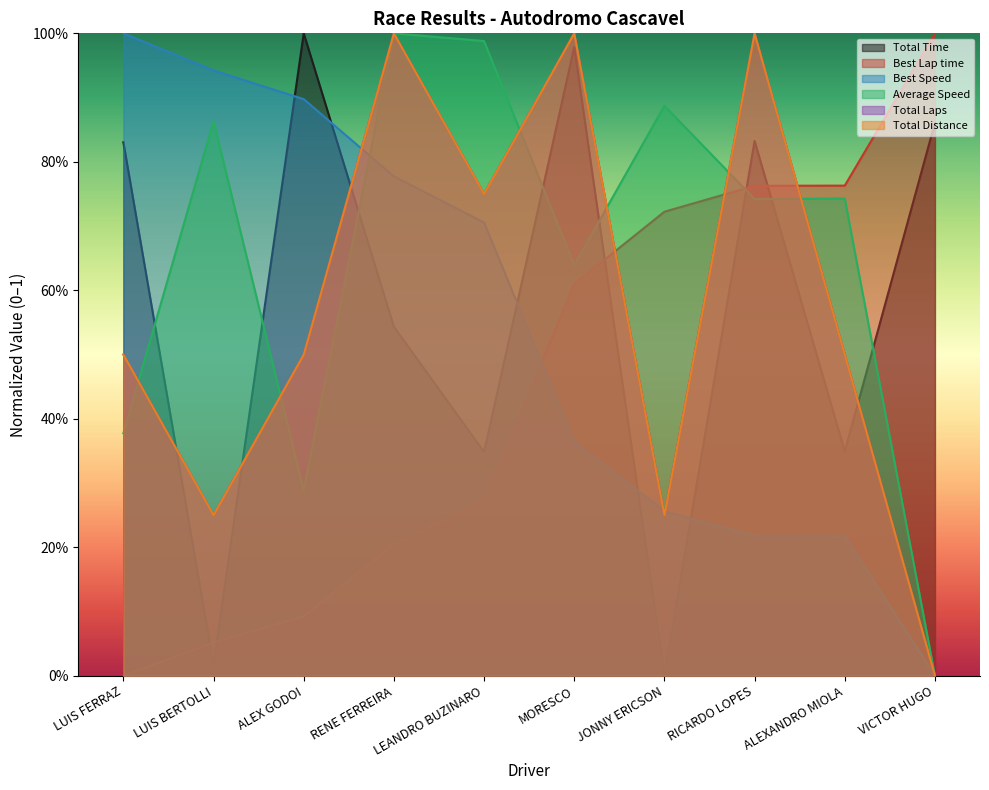

True or false: Total Distance and Total Laps cross at least once.

False